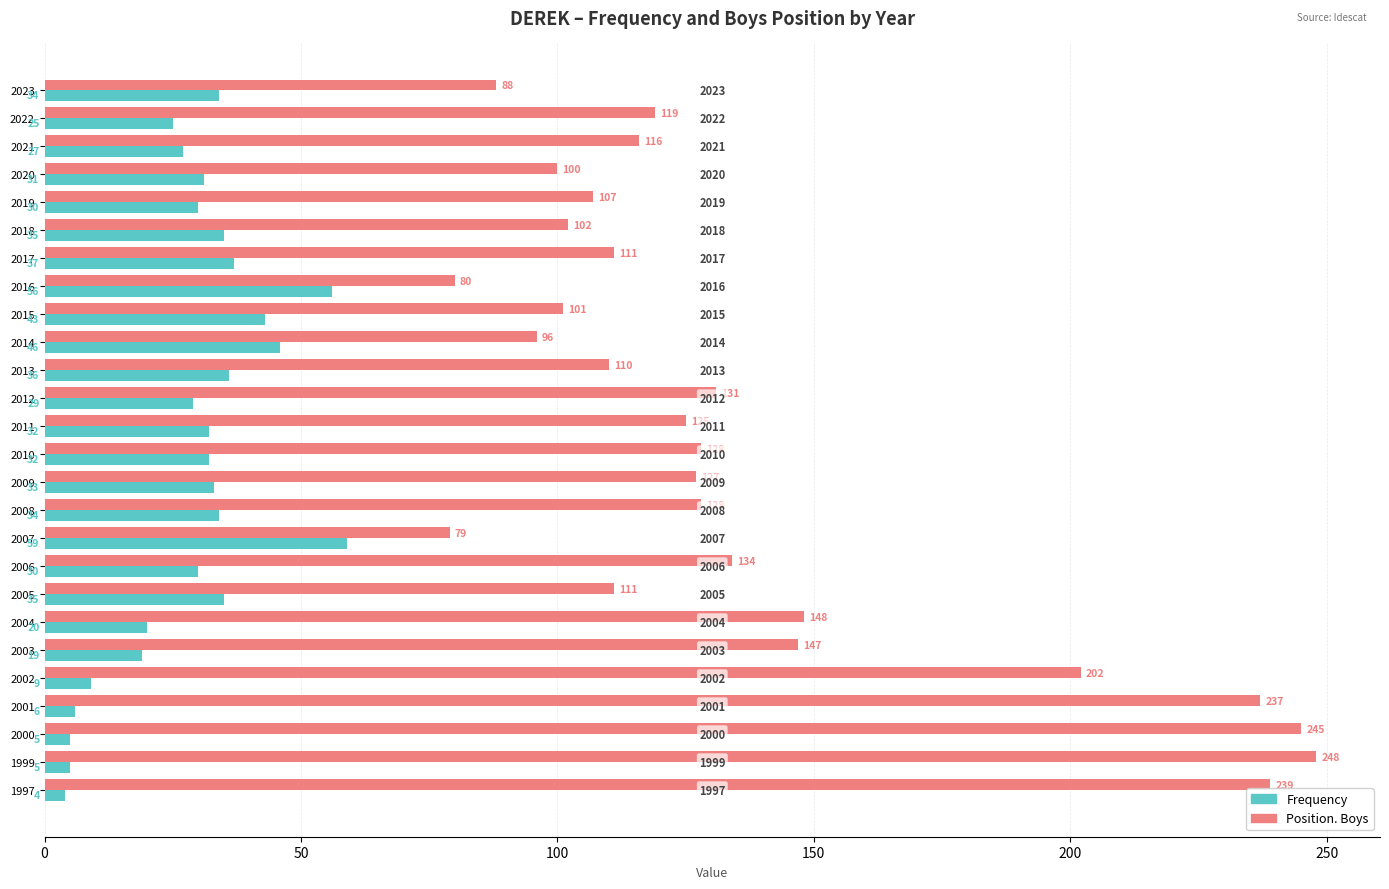

What is the maximum value for Position. Boys?

248